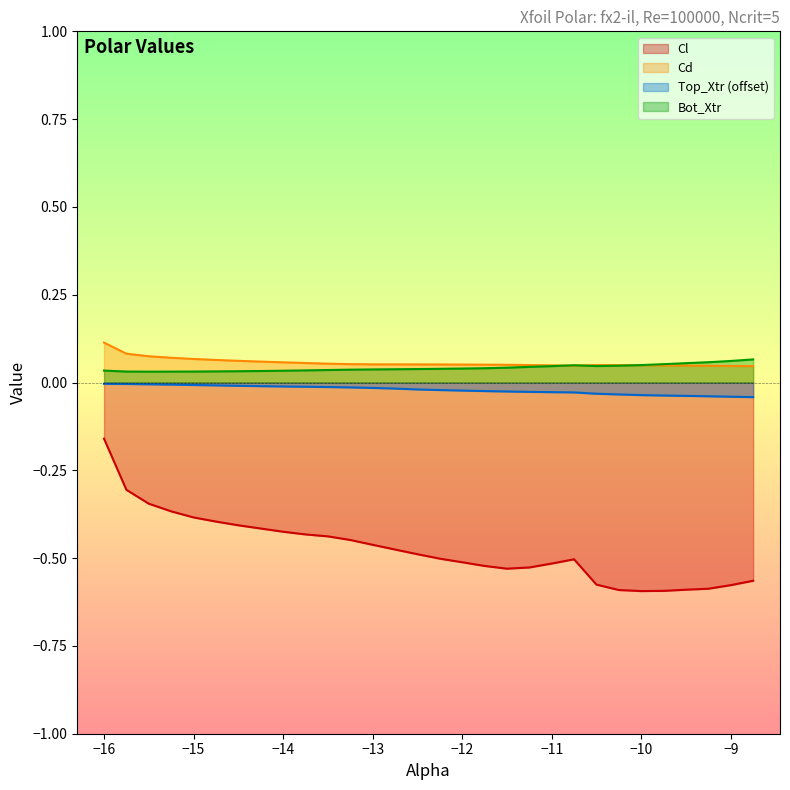

Which series has the widest spread of values?

Cl